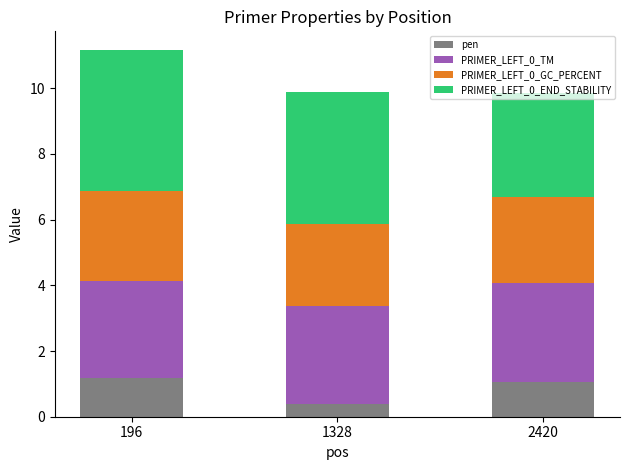

What is the lowest value of the pen series?

0.4